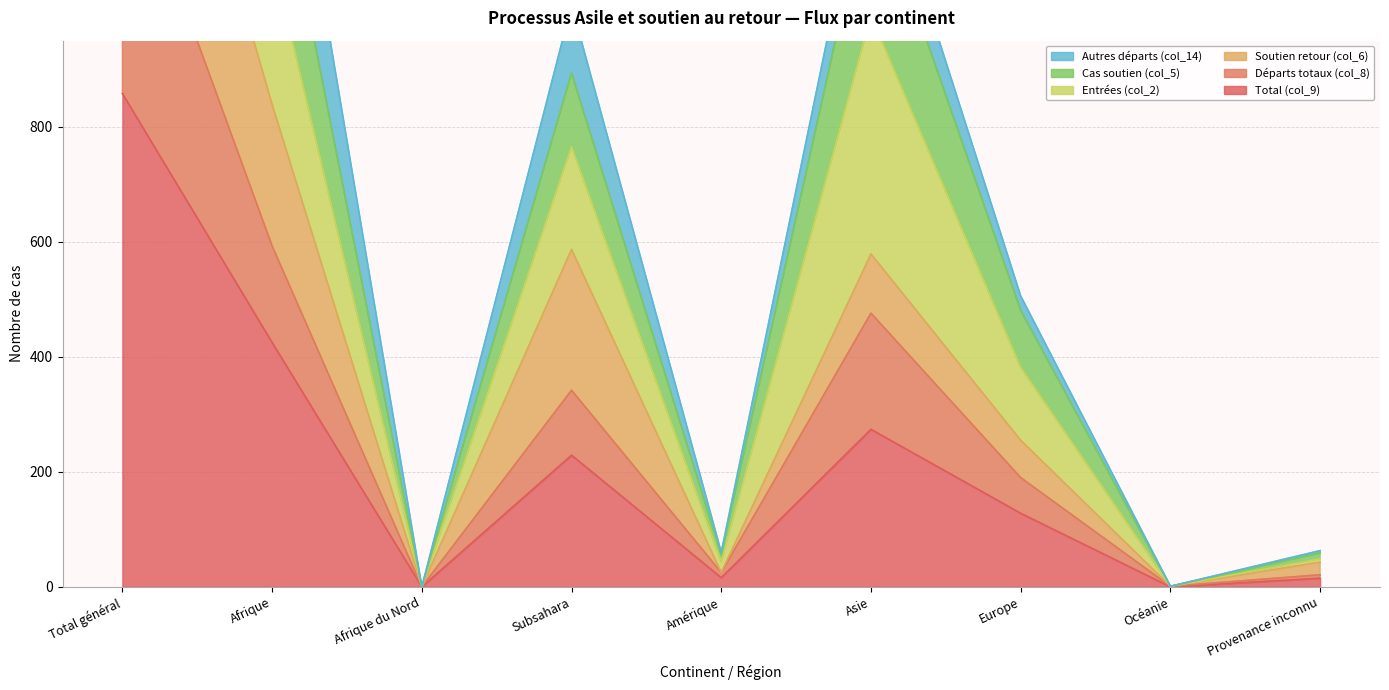

At how many categories does at least one series exceed 2543?

1